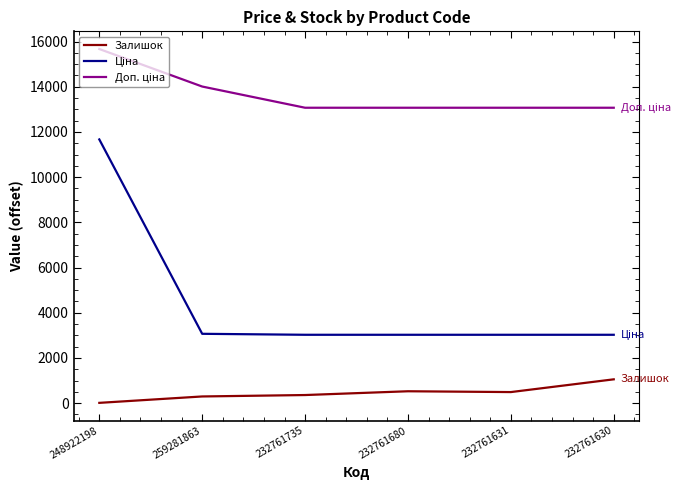

True or false: Залишок has a value of 298.0 at 259281863.

True